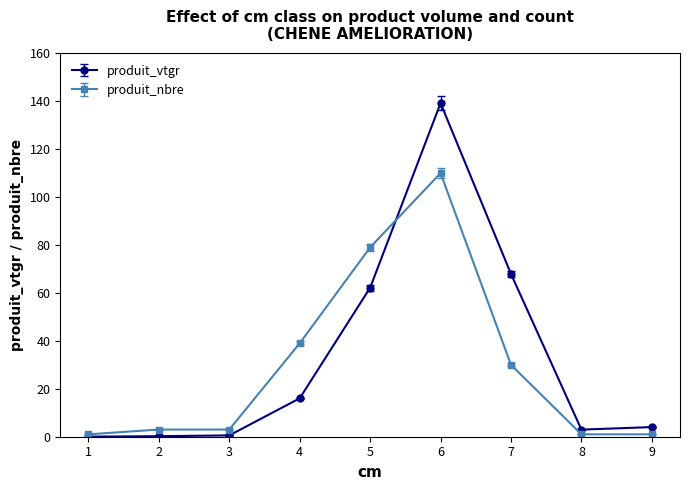

Which series has the widest spread of values?

produit_vtgr